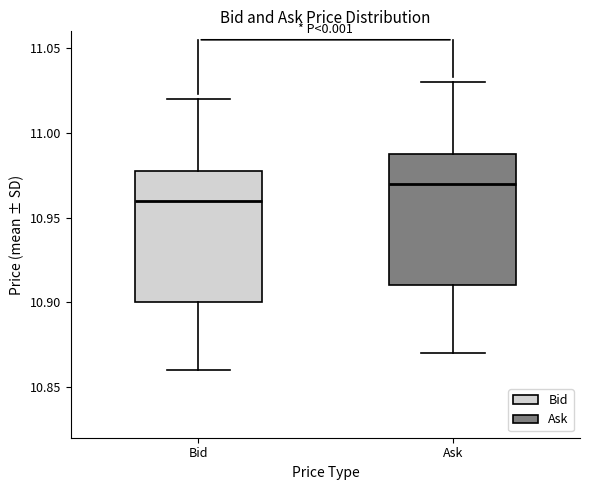

Reading left to right, read every box against the y-axis: the position of its median line, the range the box covers, and the ends of its whiskers. The values are not printed on the chart, so give them approximately, as read against the axis.

Bid: median 10.96, box 10.90 to 10.98, whiskers 10.86 to 11.02
Ask: median 10.97, box 10.91 to 10.99, whiskers 10.87 to 11.03